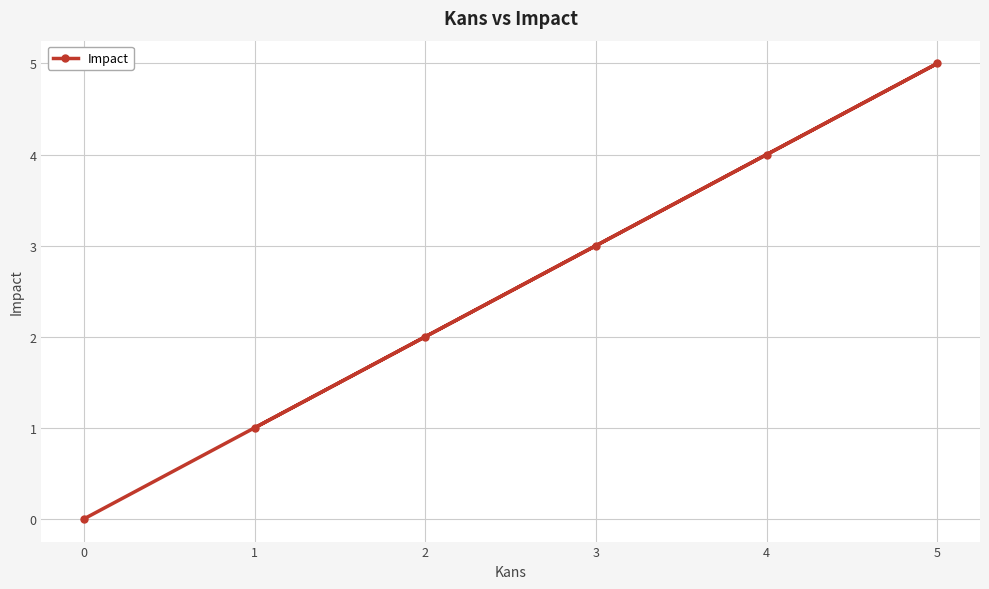

What is the sum of the values at 3 and 5?

8